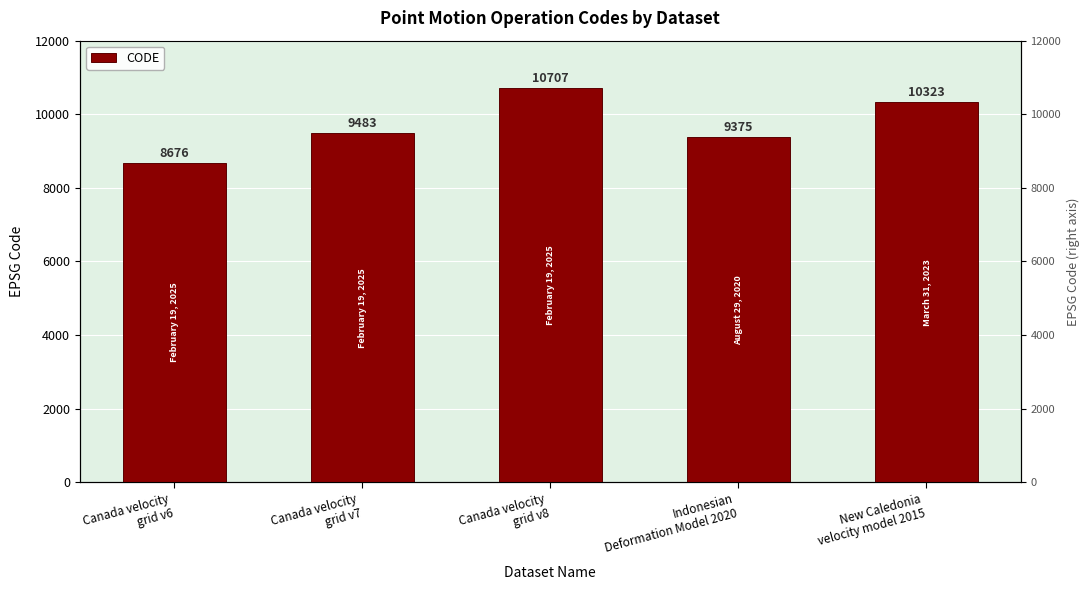

What value does the data have at Indonesian
Deformation Model 2020, to the nearest 50?

9400